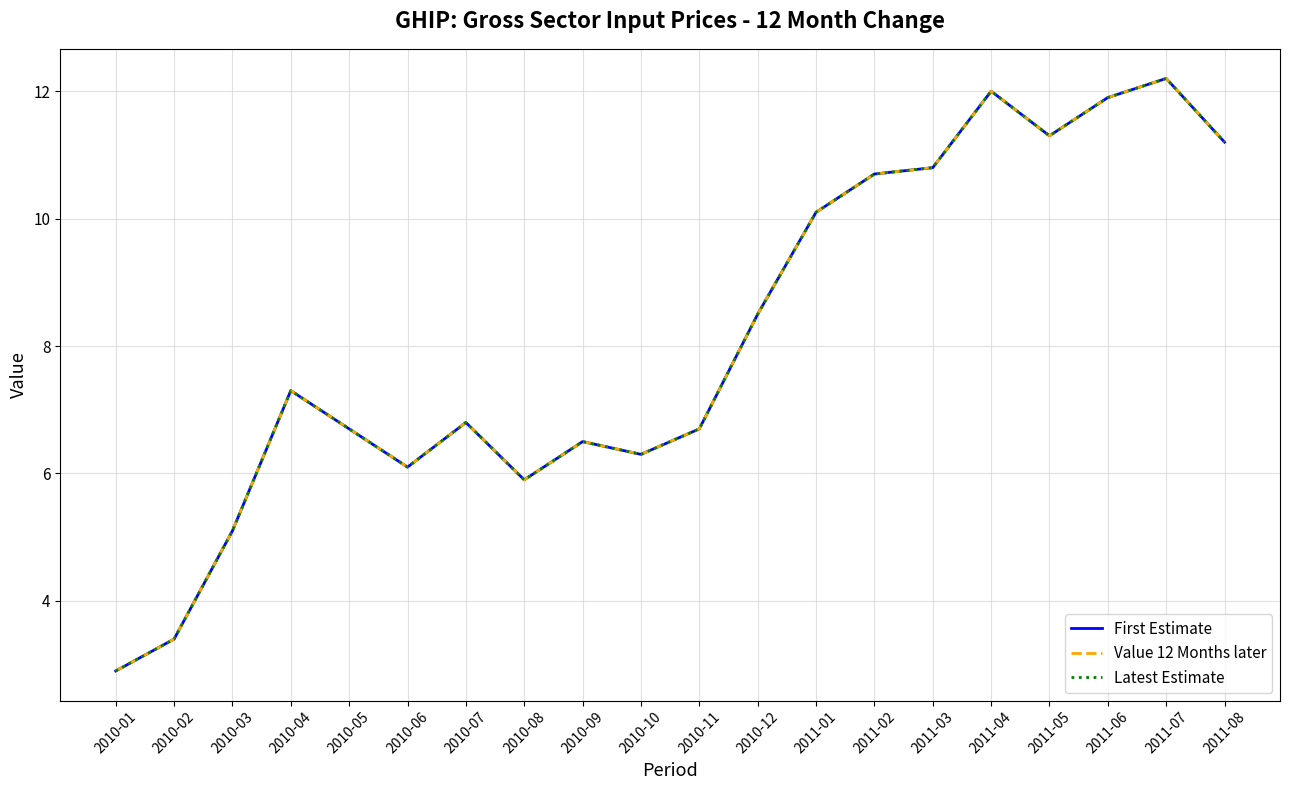

Is this an area chart (filled region under the line)?

No